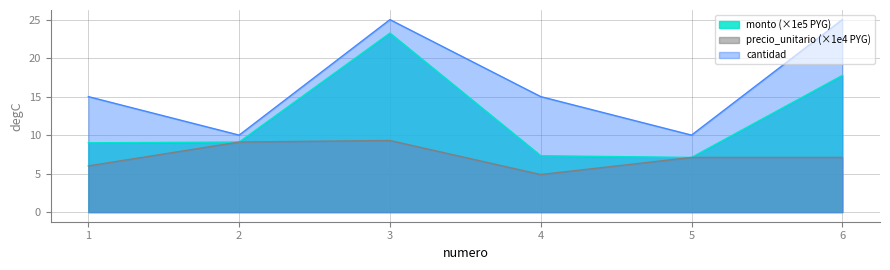

What is the maximum value shown in the chart?

25.0